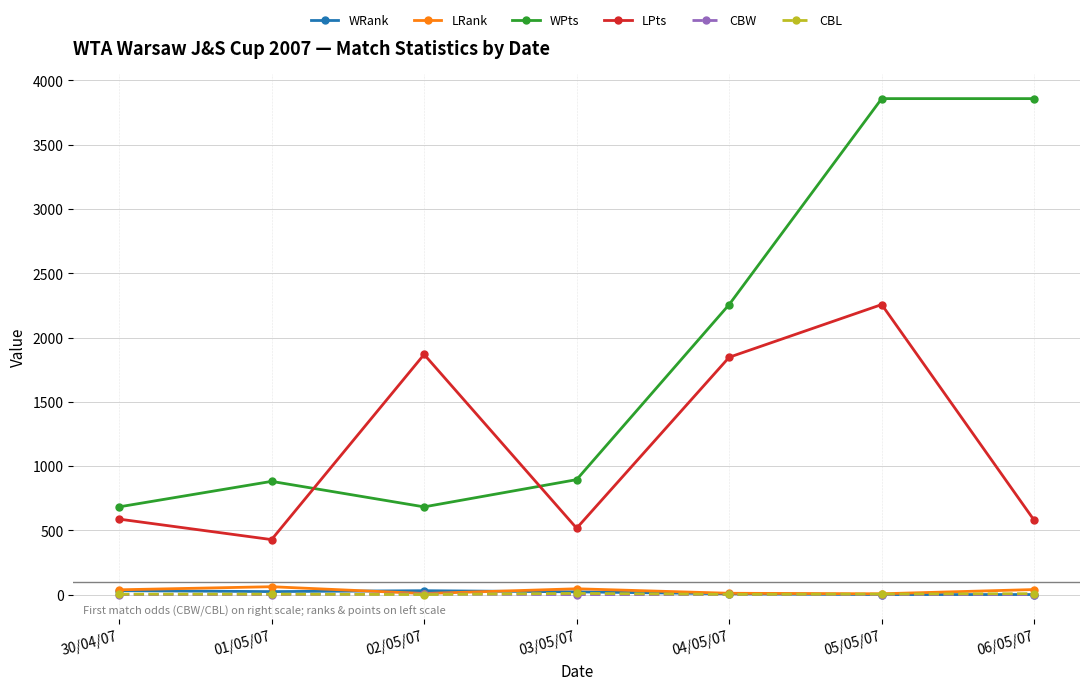

Which series has the widest spread of values?

WPts